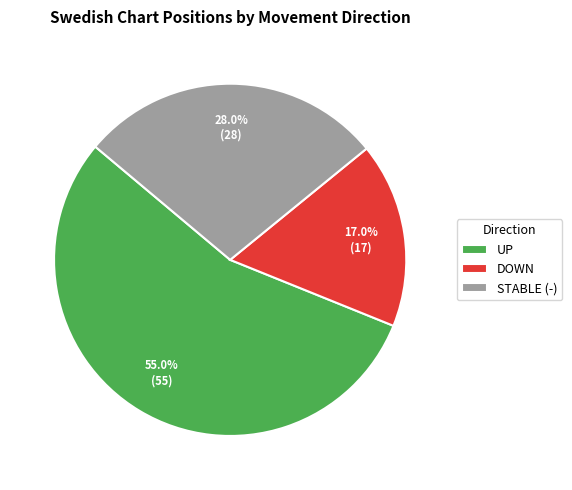

What is the ratio of the value at UP to the value at STABLE (-)?

2.0